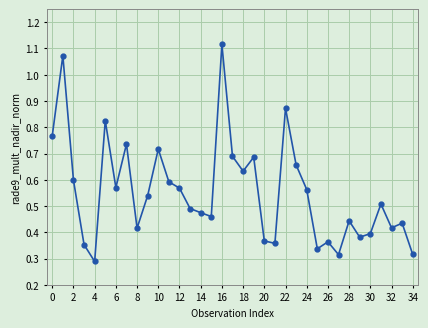

How many categories are shown in the chart?

35